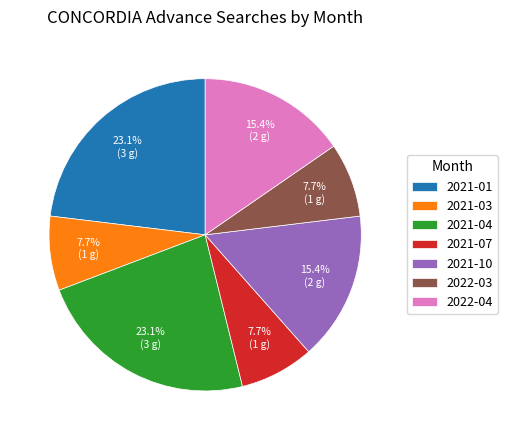

Is there any slice that represents more than half of the pie?

No